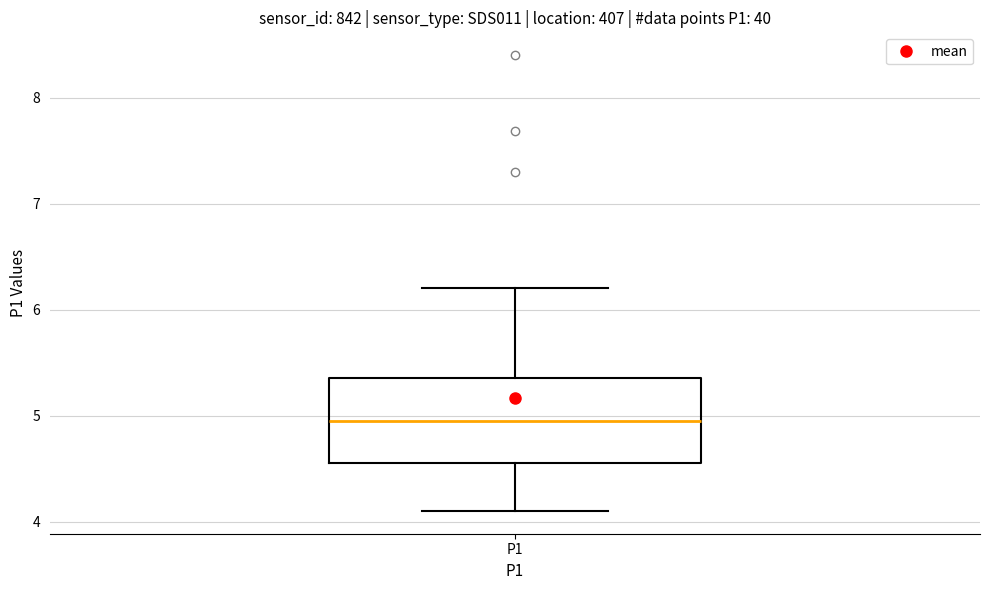

Where does the median line of the box for P1 sit on the y-axis? The values are not printed on the chart, so give them approximately, as read against the axis.

5.0